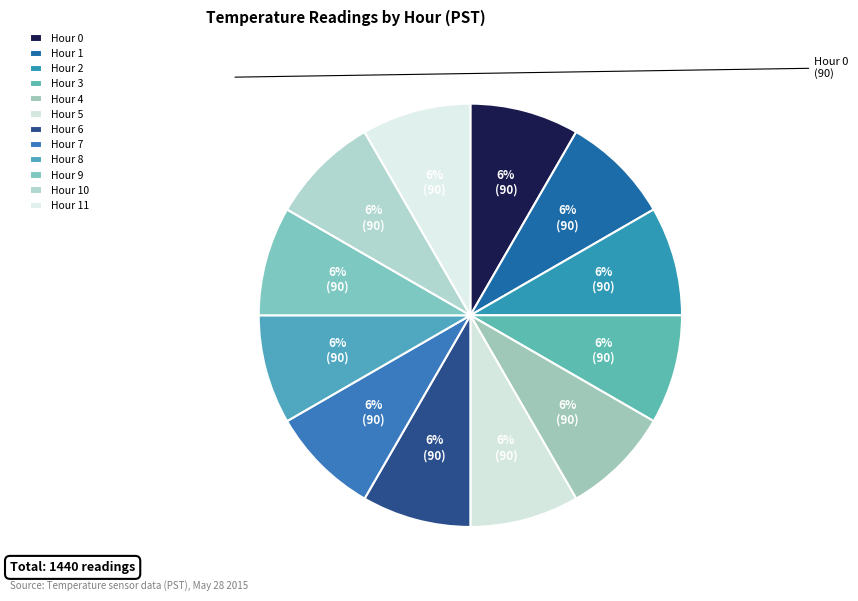

Do Hour 5 and Hour 9 together represent more than half of the pie?

No